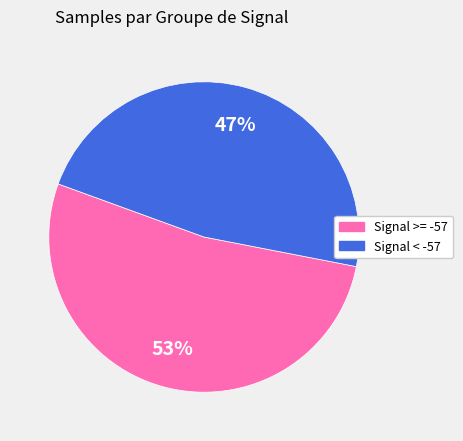

To the nearest percent, what is the average slice percentage?

50%